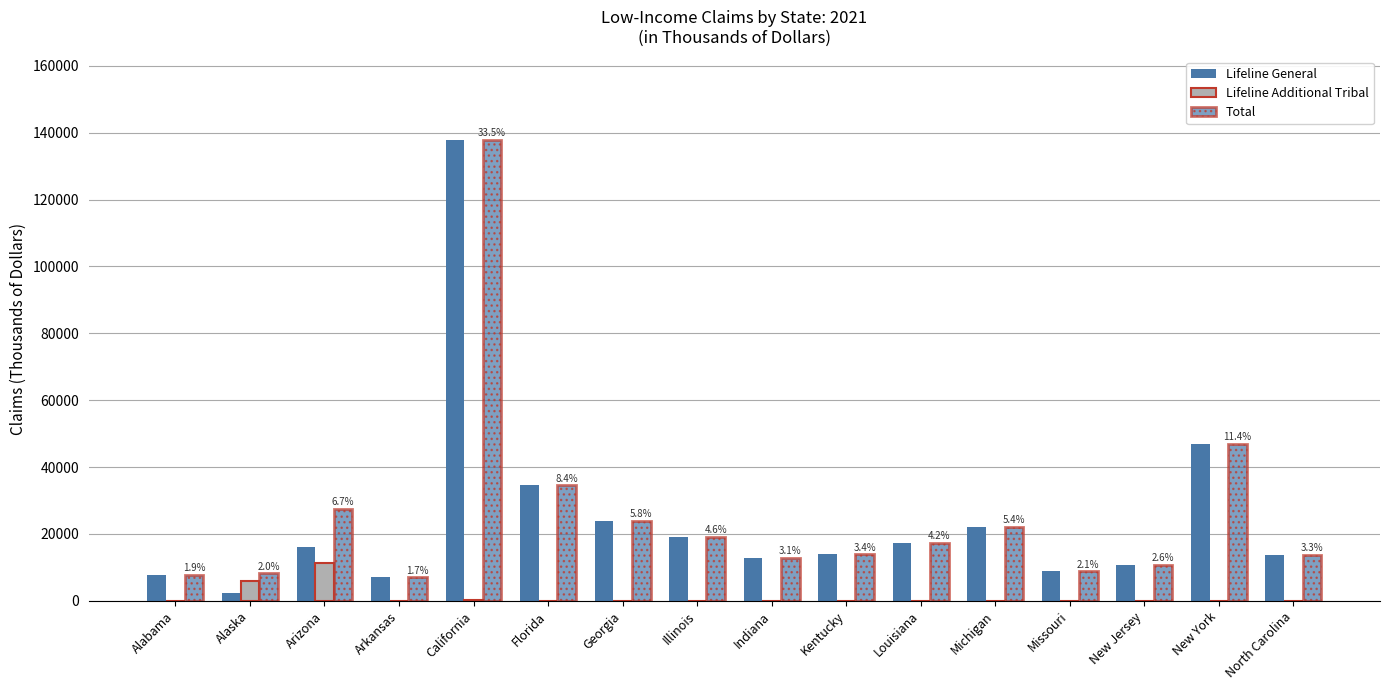

Count the number of categories in the chart.

16